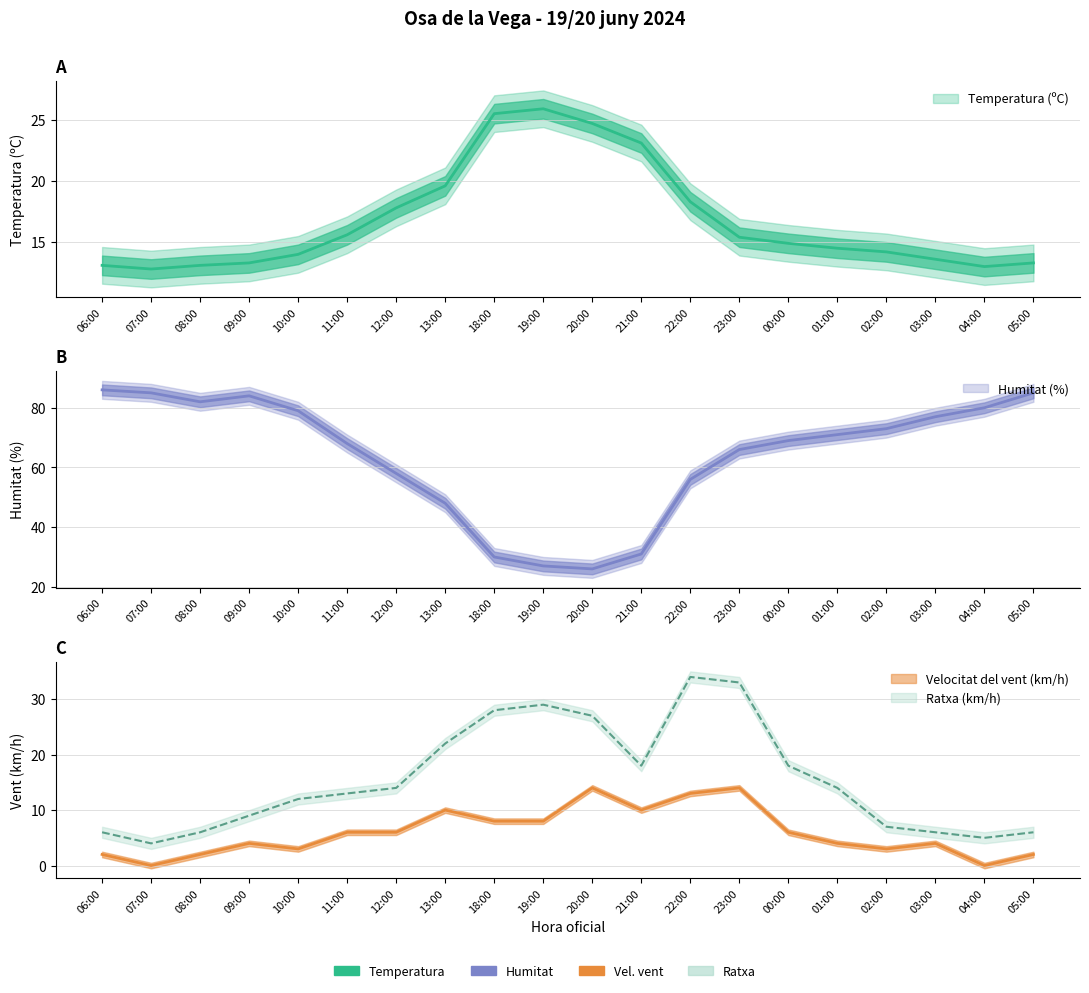

At which category does the chart reach its peak across all series?

06:00